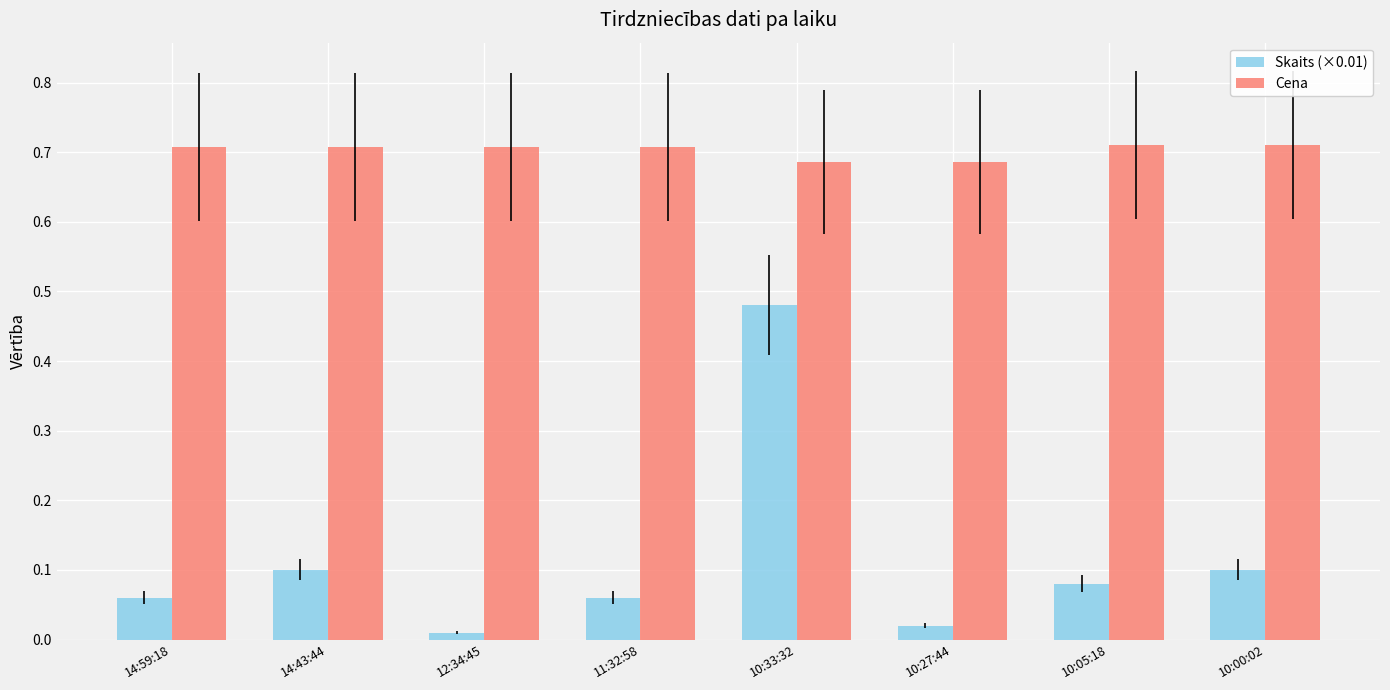

What is the sum of the Cena values at 10:05:18 and 14:59:18?

1.4